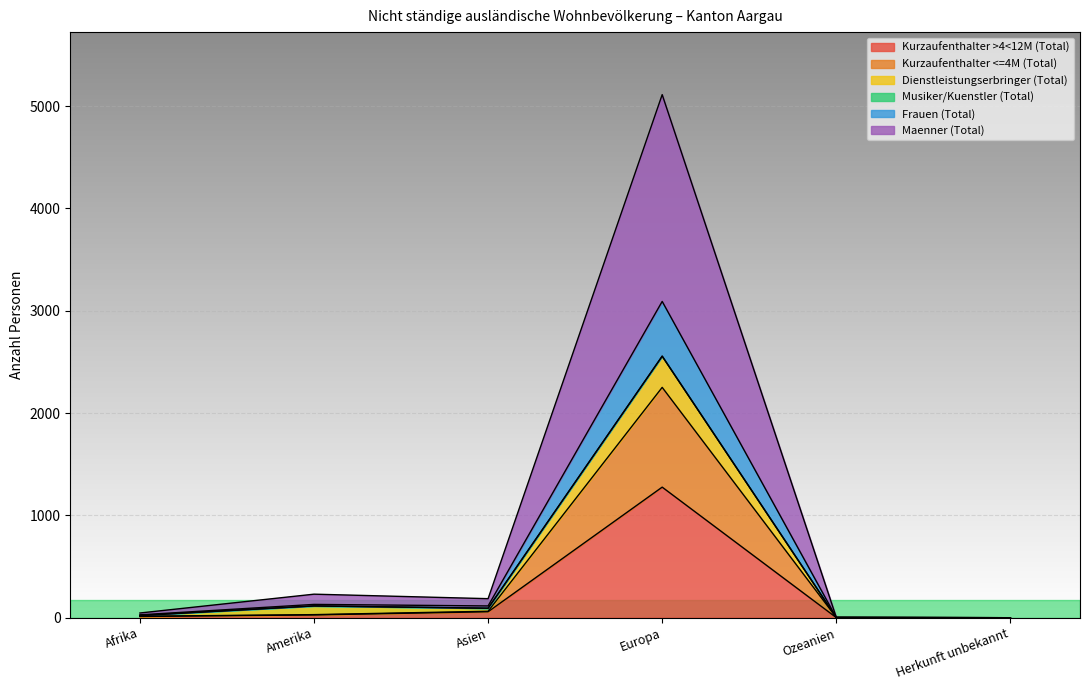

What is the value of the Maenner (Total) point at the 5th from the left?

2